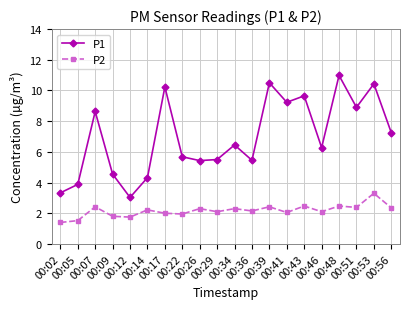

True or false: P1 has more than 2 interior local peaks.

True